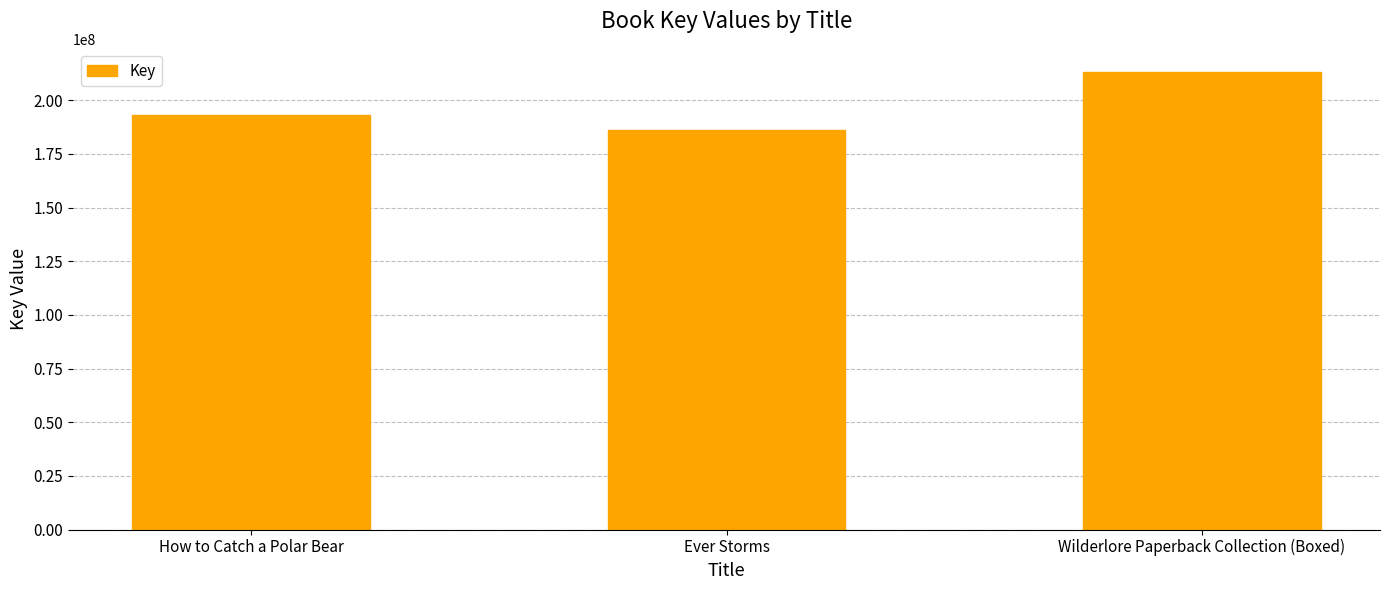

What position from the left is How to Catch a Polar Bear?

1